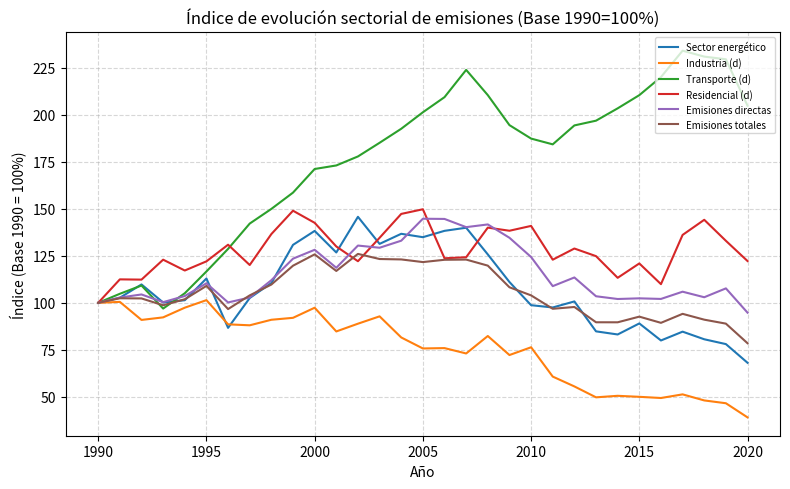

How many lines are shown in the chart?

6